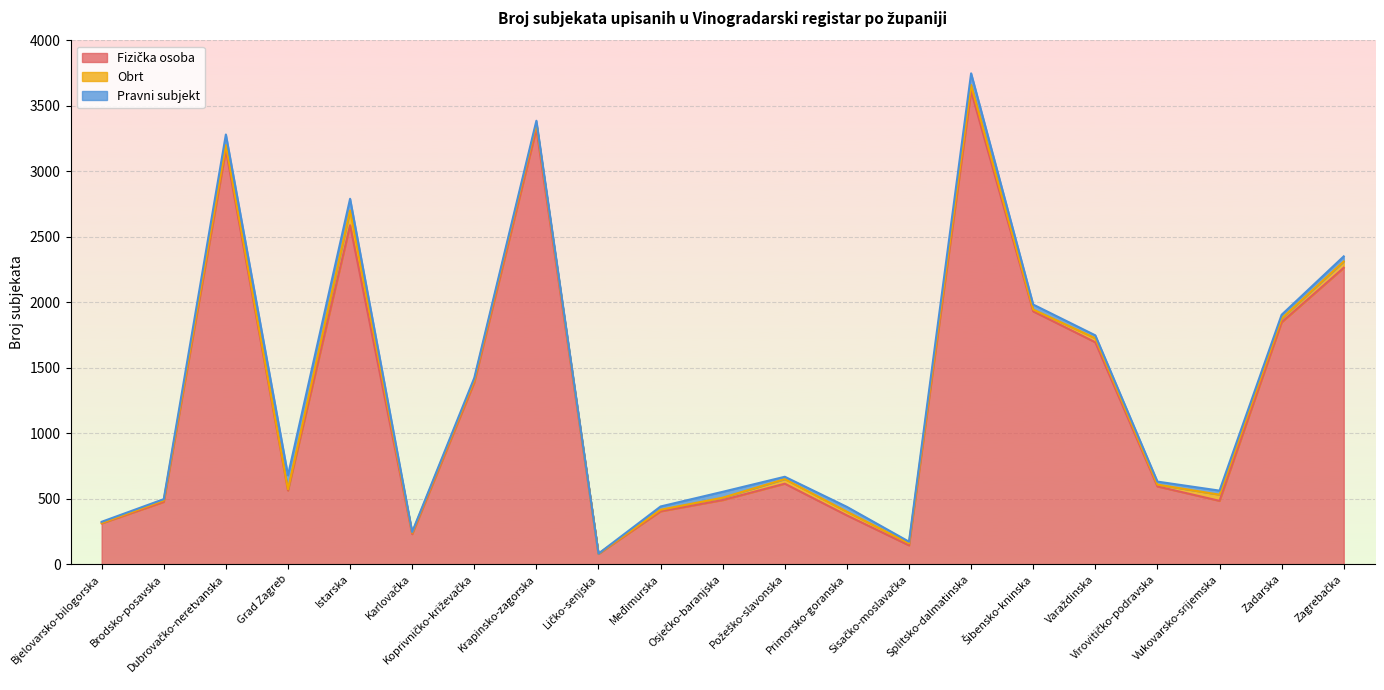

True or false: Fizička osoba and Obrt cross at least once.

False